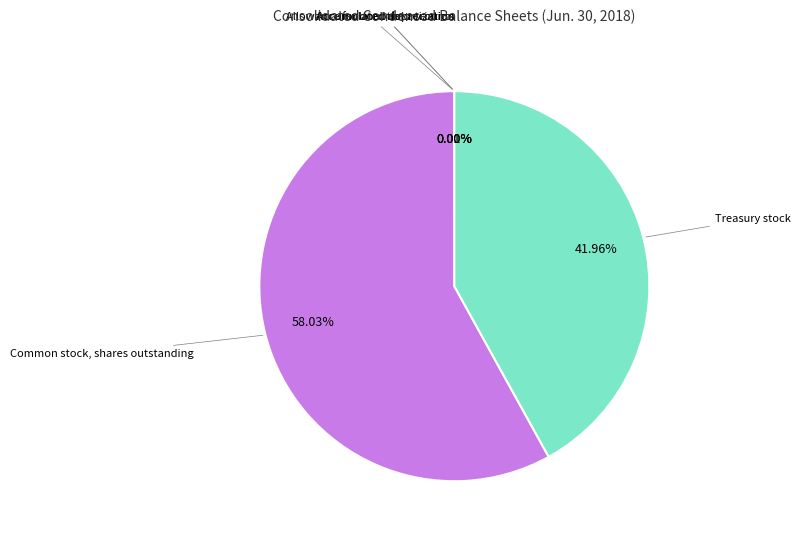

To the nearest percent, what is the average slice percentage?

20%